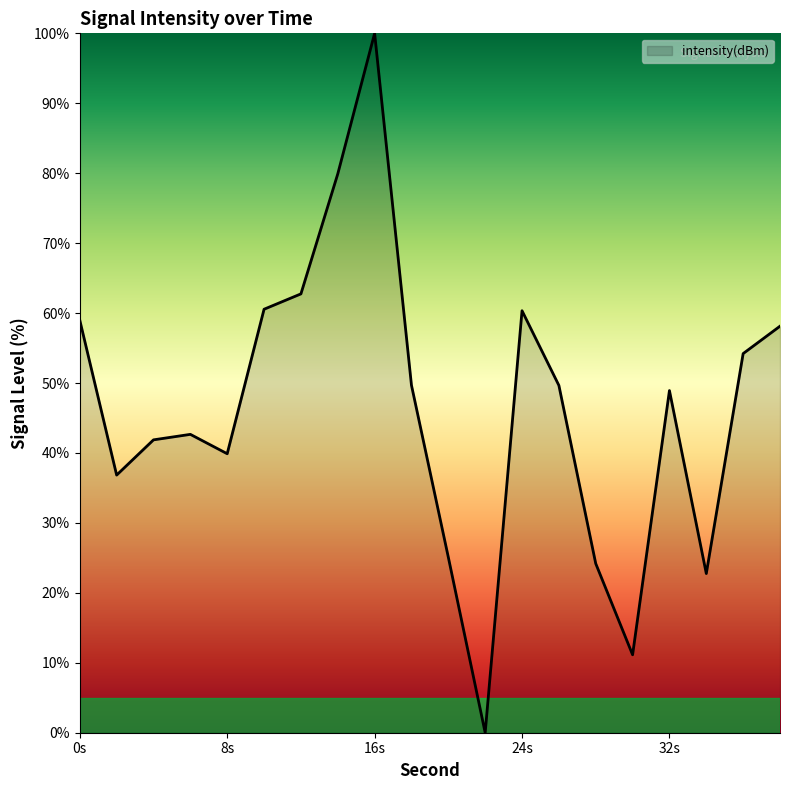

How many categories are shown in the chart?

20